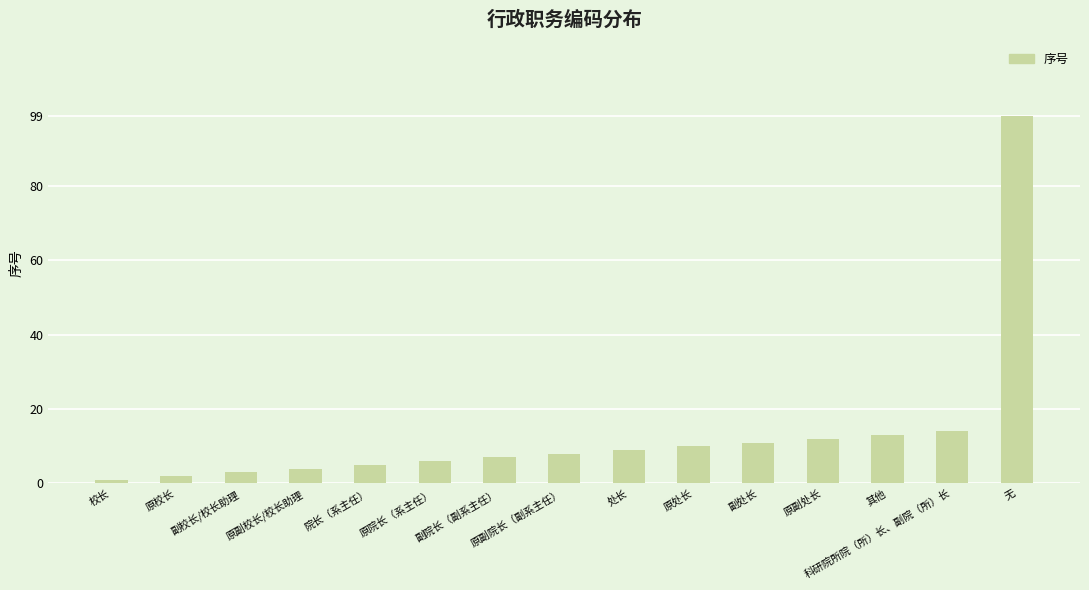

The chart shows a value of 4 at 原副校长/校长助理. True or false?

True